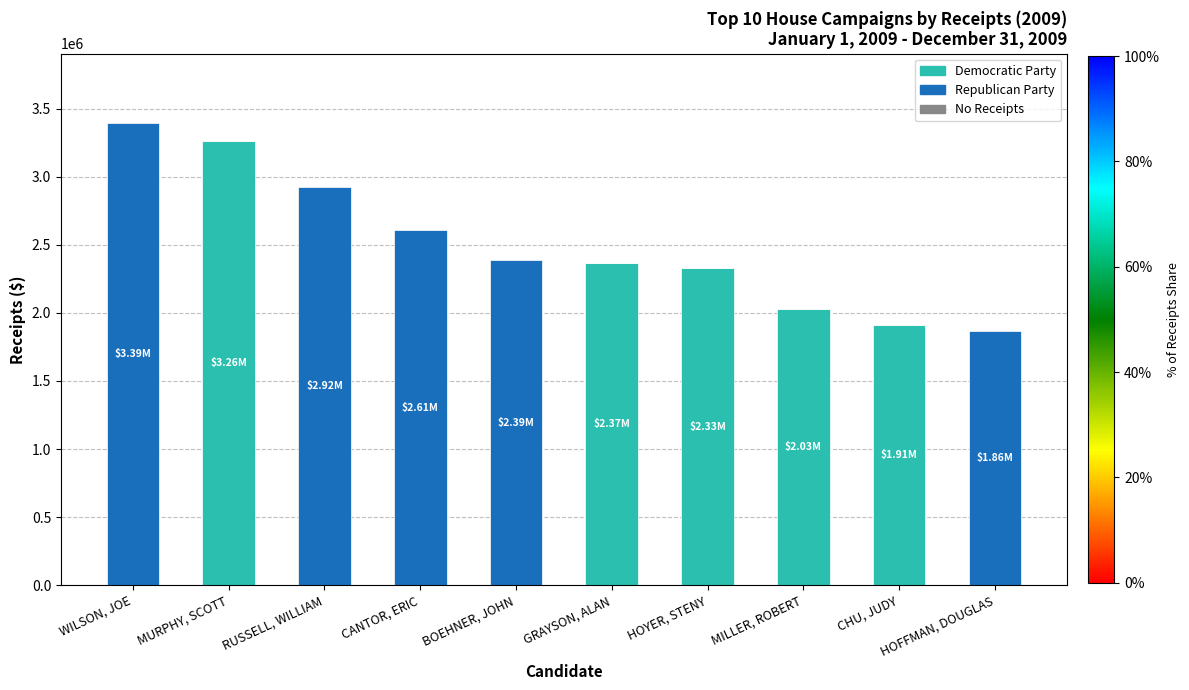

What is the total value across all series at CANTOR, ERIC?

2607099.2